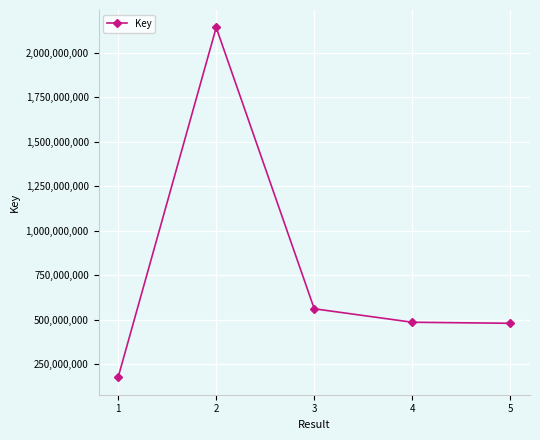

What value does the data have at 1?

177534779